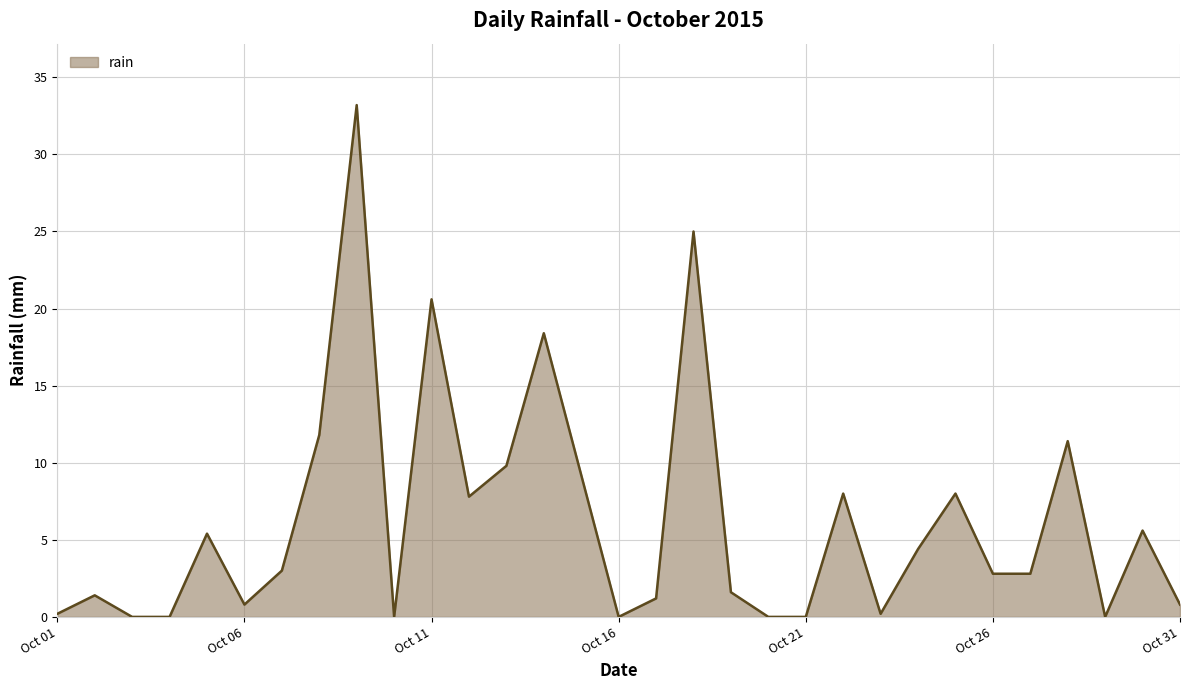

What is the difference between the maximum and minimum values?

33.2